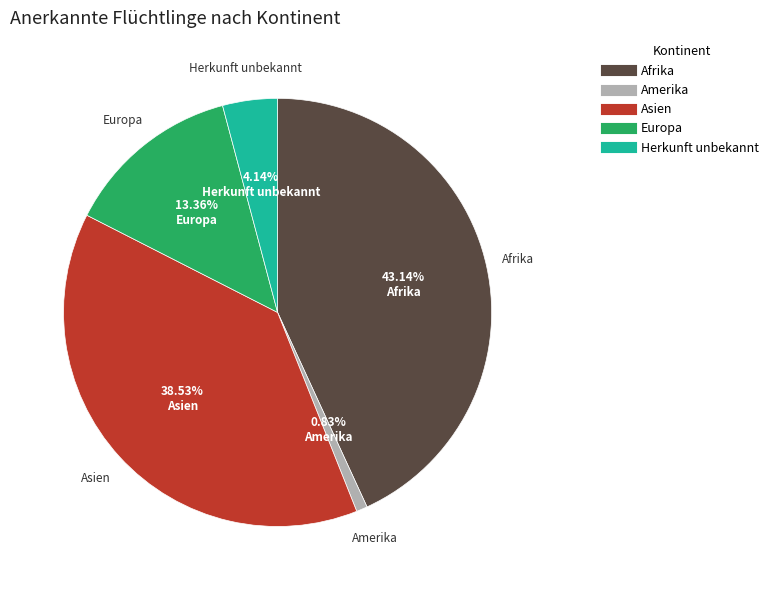

Rank the categories by value from lowest to highest.

Amerika, Herkunft unbekannt, Europa, Asien, Afrika